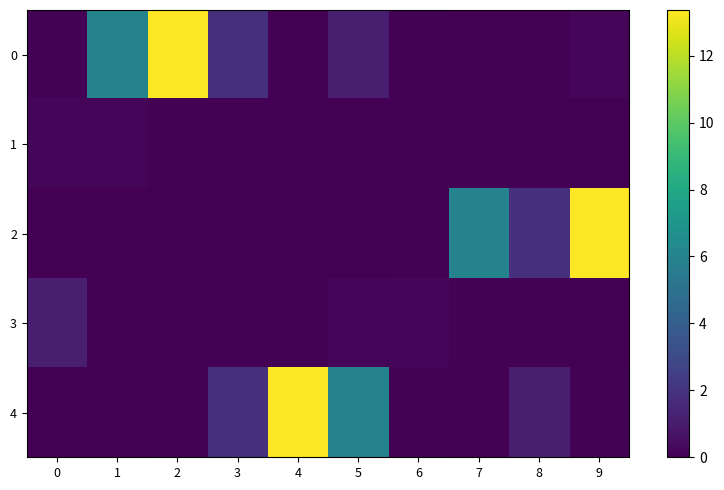

What is the maximum value shown in the chart?

13.4